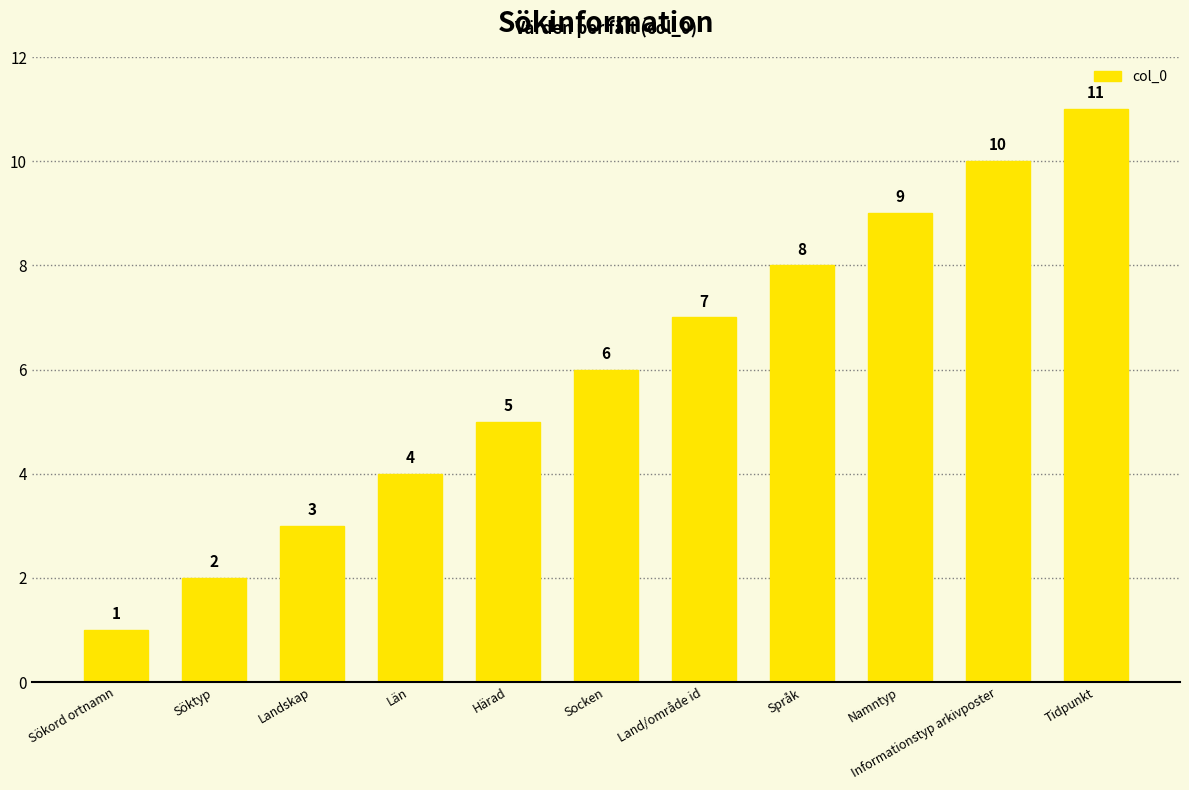

What is the difference between the values at Socken and Land/område id?

1